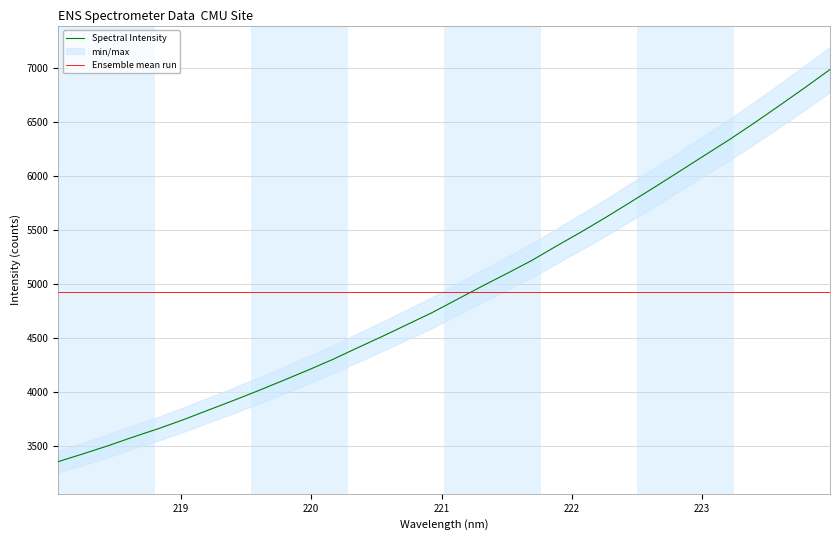

At how many categories does at least one series exceed 4411?

32